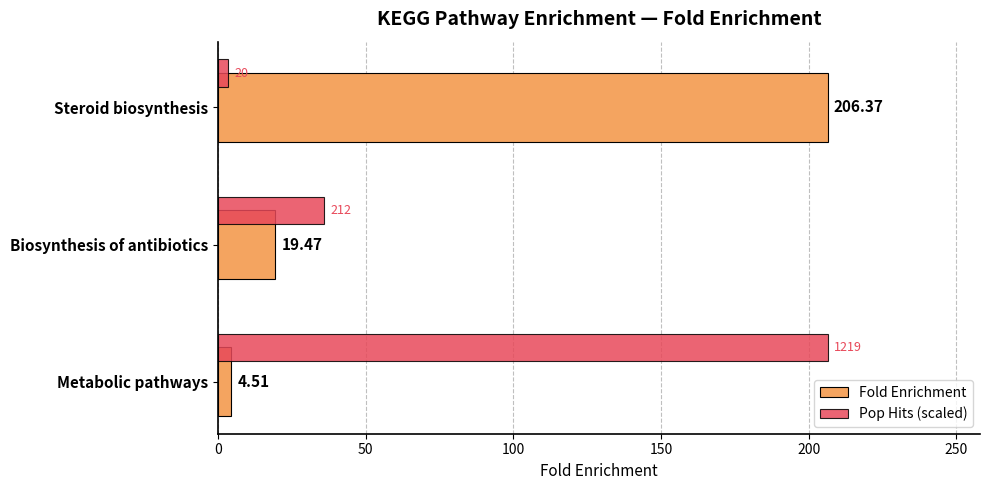

What is the minimum value shown in the chart?

3.4